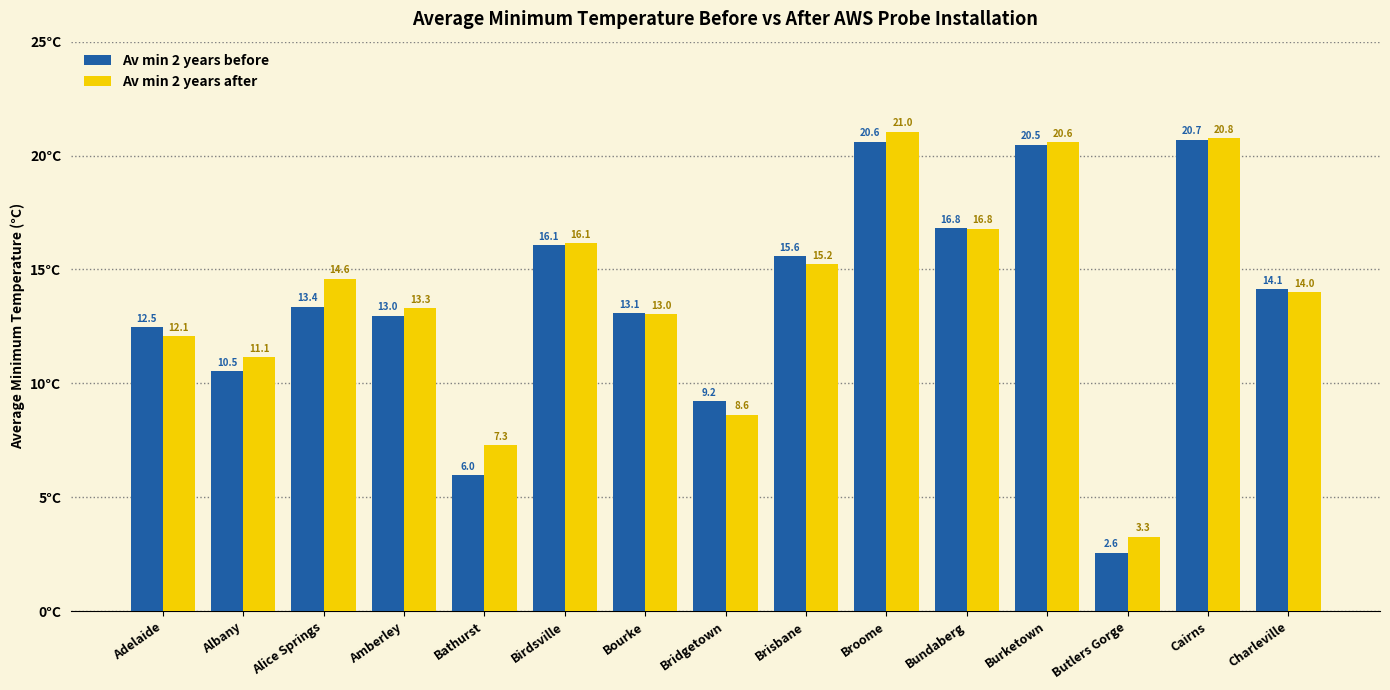

At which category is the sum across all series the highest?

Broome